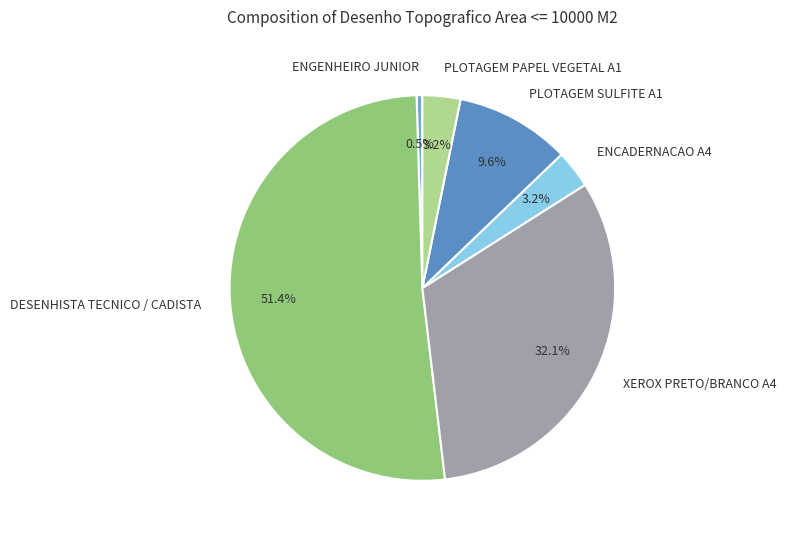

What percentage is the ENCADERNACAO A4 slice, to the nearest percent?

3%